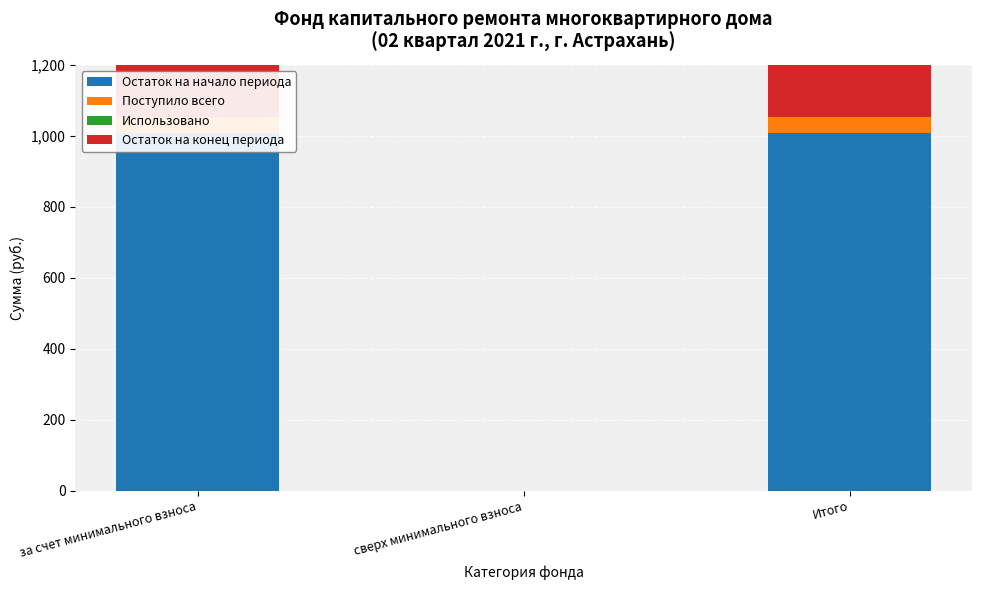

How many values in the Поступило всего series exceed 42?

2